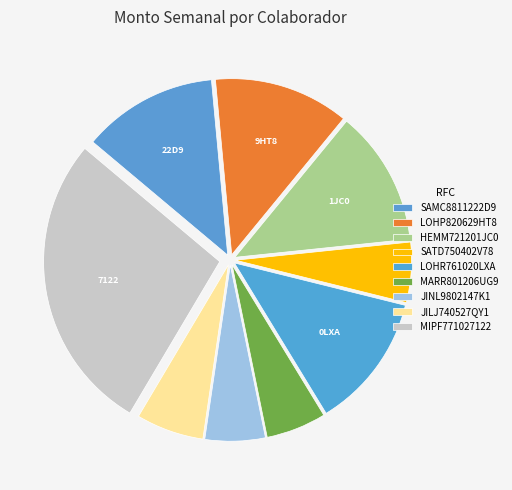

To the nearest percent, what is the difference between the largest and smallest slice percentages?

22%